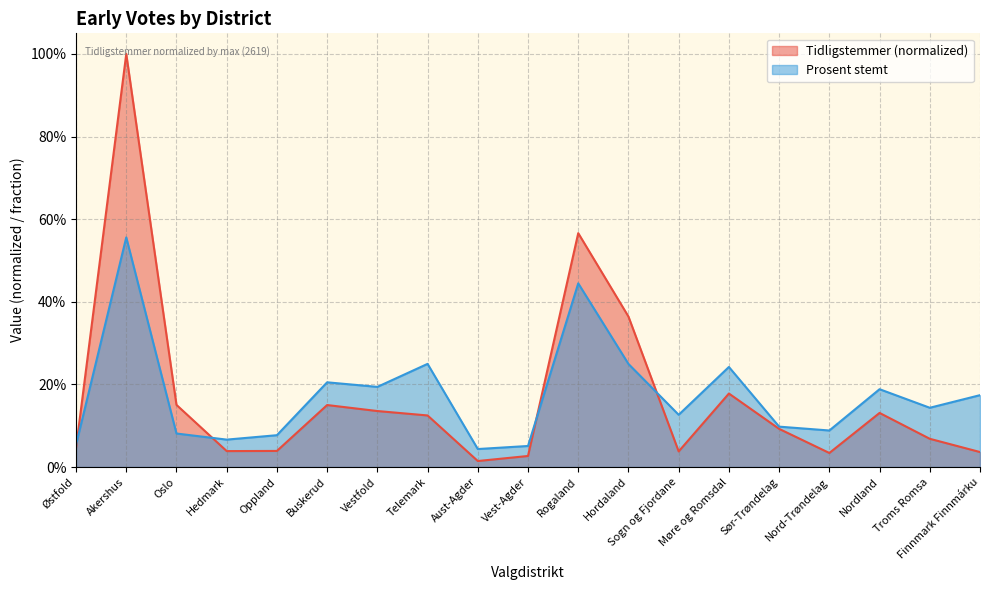

What is the average value of the Prosent stemt series?

0.2